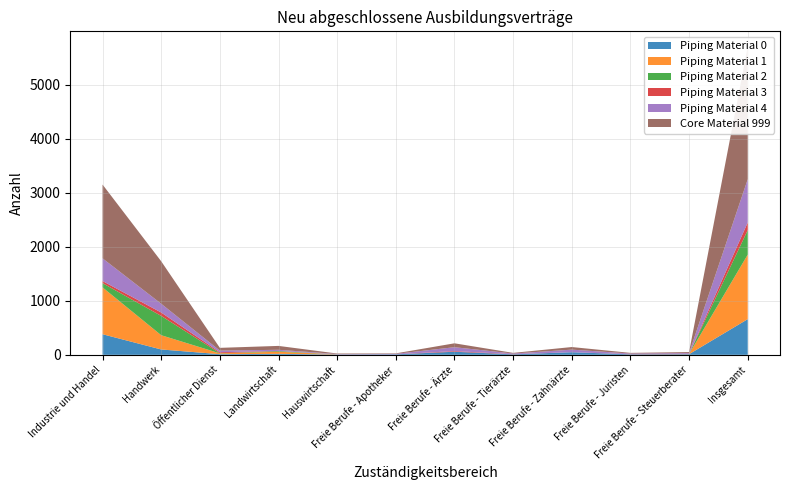

Reading right to left, what are all the values shown in this chart?

Piping Material 0: Insgesamt=660	Freie Berufe - Steuerberater=12	Freie Berufe - Juristen=9	Freie Berufe - Zahnärzte=48	Freie Berufe - Tierärzte=9	Freie Berufe - Ärzte=57	Freie Berufe - Apotheker=9	Hauswirtschaft=6	Landwirtschaft=18	Öffentlicher Dienst=12	Handwerk=99	Industrie und Handel=381
Piping Material 1: Insgesamt=1194	Freie Berufe - Steuerberater=3	Freie Berufe - Juristen=0	Freie Berufe - Zahnärzte=0	Freie Berufe - Tierärzte=0	Freie Berufe - Ärzte=0	Freie Berufe - Apotheker=0	Hauswirtschaft=3	Landwirtschaft=39	Öffentlicher Dienst=15	Handwerk=264	Industrie und Handel=867
Piping Material 2: Insgesamt=453	Freie Berufe - Steuerberater=0	Freie Berufe - Juristen=0	Freie Berufe - Zahnärzte=0	Freie Berufe - Tierärzte=0	Freie Berufe - Ärzte=0	Freie Berufe - Apotheker=0	Hauswirtschaft=0	Landwirtschaft=12	Öffentlicher Dienst=3	Handwerk=357	Industrie und Handel=78
Piping Material 3: Insgesamt=141	Freie Berufe - Steuerberater=3	Freie Berufe - Juristen=3	Freie Berufe - Zahnärzte=0	Freie Berufe - Tierärzte=3	Freie Berufe - Ärzte=12	Freie Berufe - Apotheker=0	Hauswirtschaft=0	Landwirtschaft=3	Öffentlicher Dienst=18	Handwerk=63	Industrie und Handel=39
Piping Material 4: Insgesamt=801	Freie Berufe - Steuerberater=15	Freie Berufe - Juristen=12	Freie Berufe - Zahnärzte=48	Freie Berufe - Tierärzte=12	Freie Berufe - Ärzte=72	Freie Berufe - Apotheker=9	Hauswirtschaft=6	Landwirtschaft=21	Öffentlicher Dienst=30	Handwerk=162	Industrie und Handel=420
Core Material 999: Insgesamt=2451	Freie Berufe - Steuerberater=18	Freie Berufe - Juristen=12	Freie Berufe - Zahnärzte=48	Freie Berufe - Tierärzte=12	Freie Berufe - Ärzte=72	Freie Berufe - Apotheker=9	Hauswirtschaft=9	Landwirtschaft=72	Öffentlicher Dienst=51	Handwerk=786	Industrie und Handel=1365